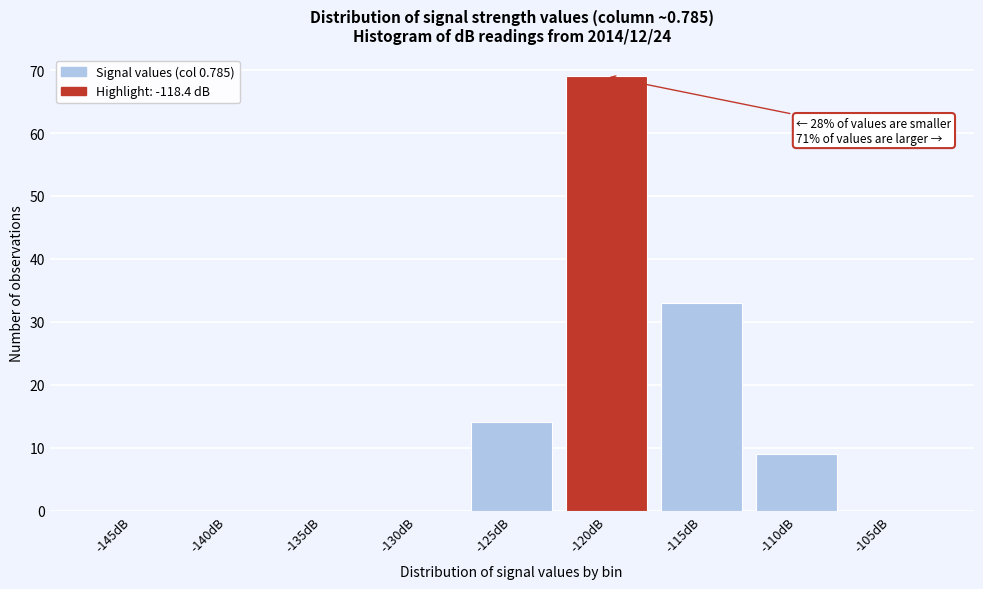

Reading left to right, transcribe all the data shown in this chart.

-145dB=0	-140dB=0	-135dB=0	-130dB=0	-125dB=14	-120dB=69	-115dB=33	-110dB=9	-105dB=0